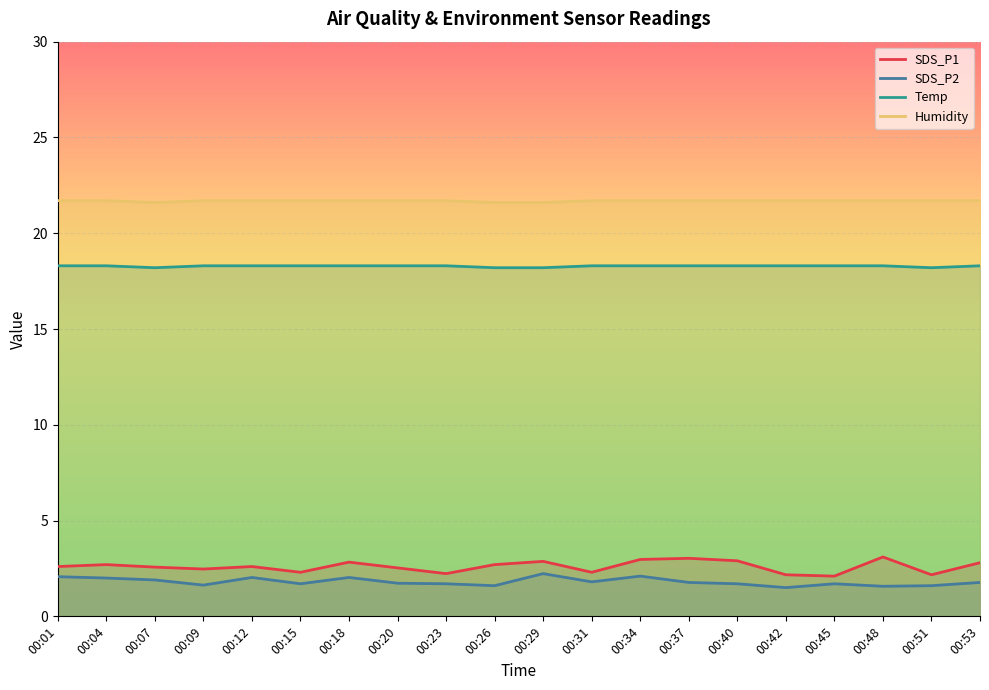

How many series are shown in this chart?

4